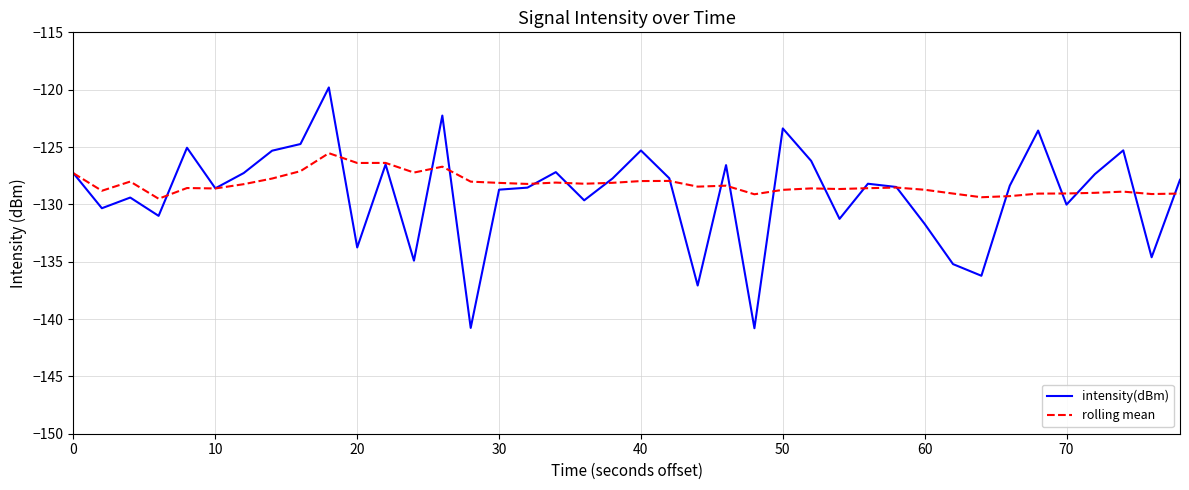

What is the greatest value displayed?

-119.8